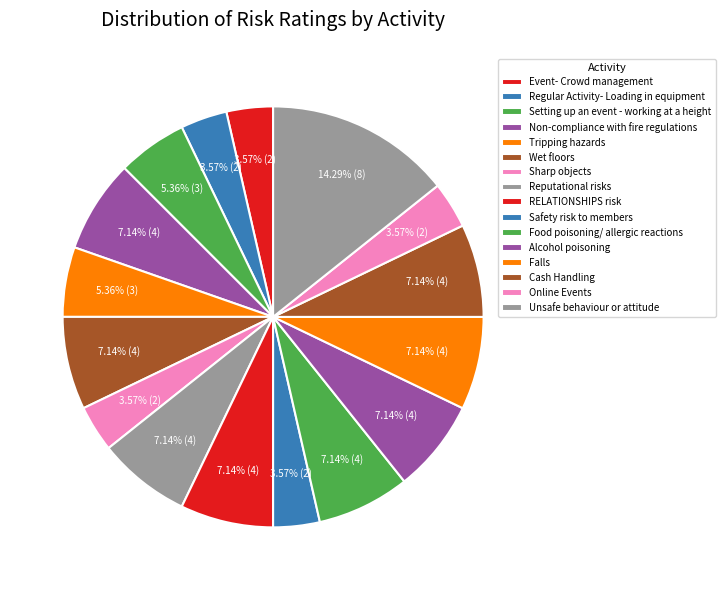

Combined, do RELATIONSHIPS risk and Food poisoning/ allergic reactions account for over 50%?

No